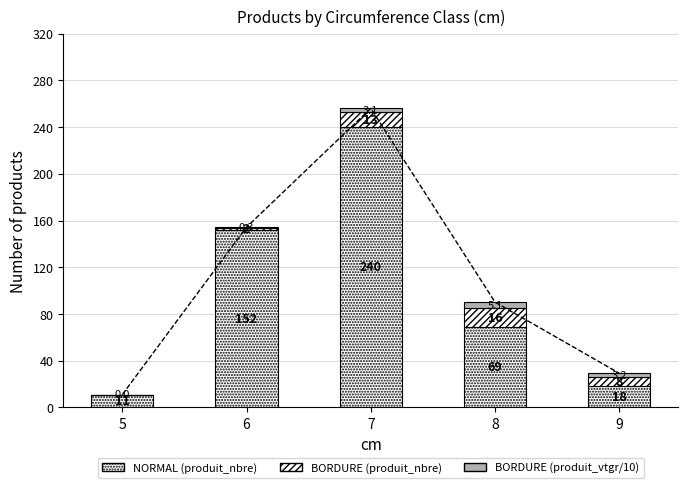

Is it true that BORDURE (produit_vtgr/10) equals 0.0 at 5?

True